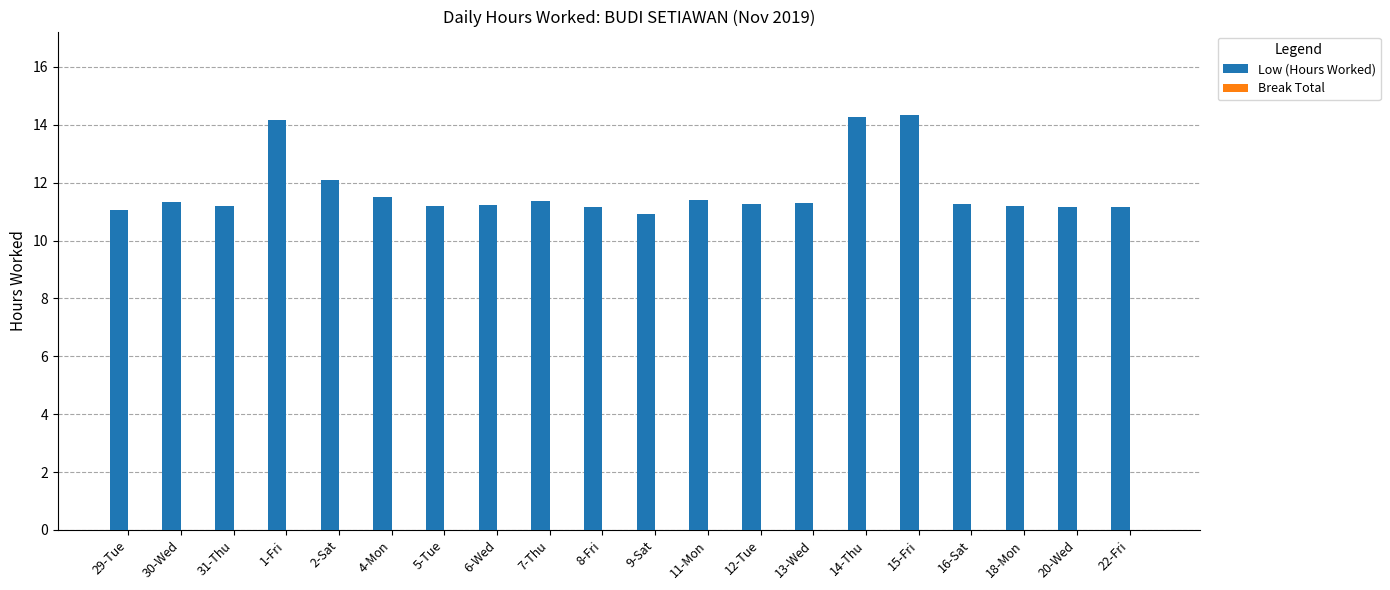

The value at 7-Thu is 5.3. True or false?

False